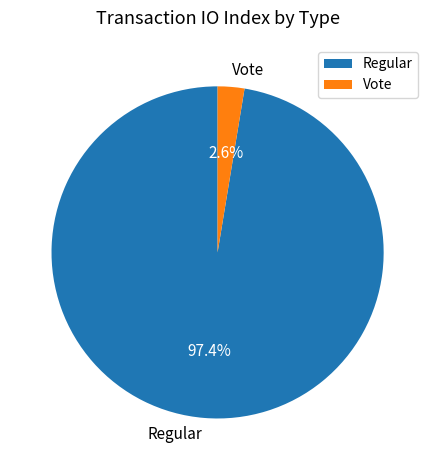

Approximately how many times larger is the value at Regular compared to Vote?

37.5